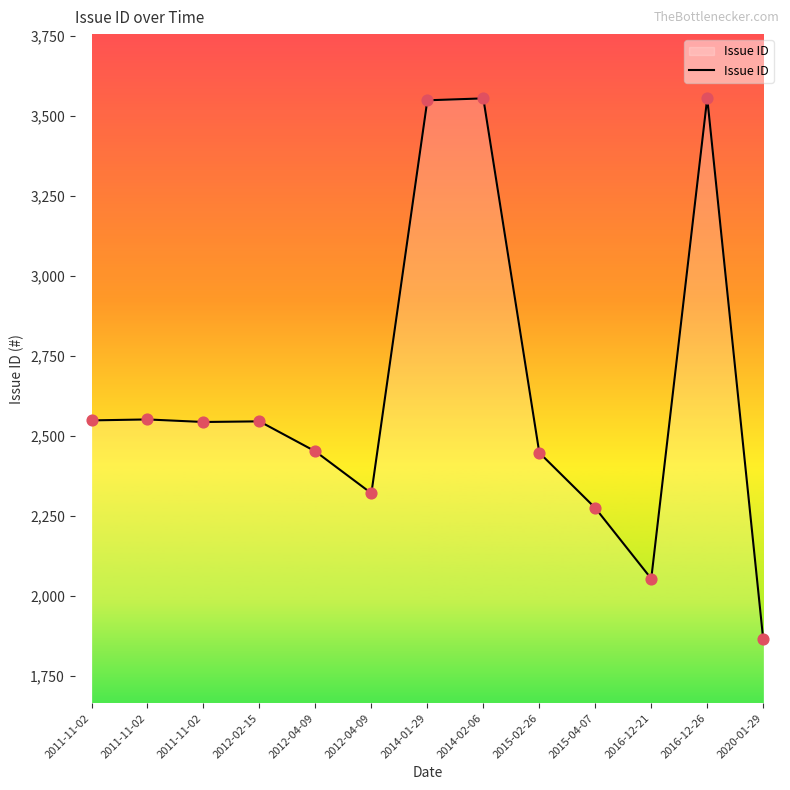

Does the chart have visible grid lines?

No